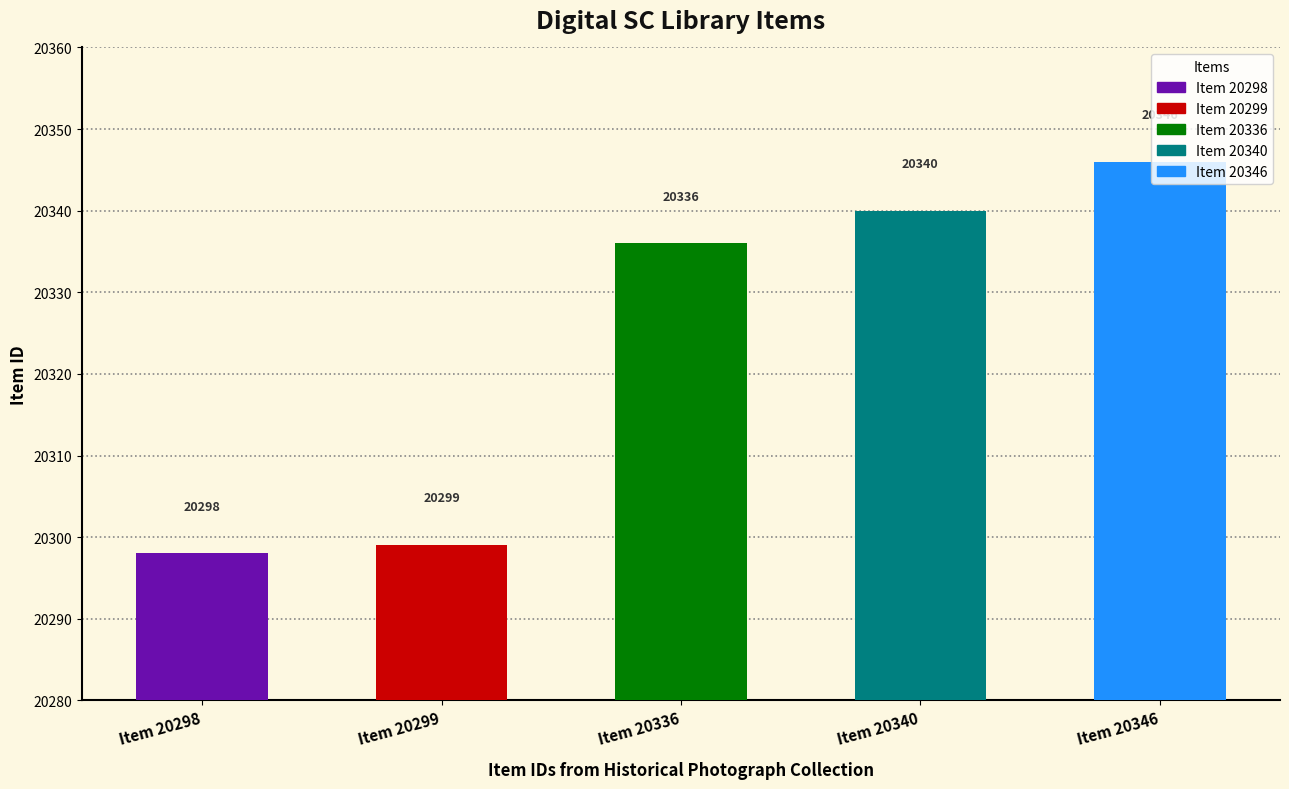

Rank the categories by value from lowest to highest.

Item 20298, Item 20299, Item 20336, Item 20340, Item 20346